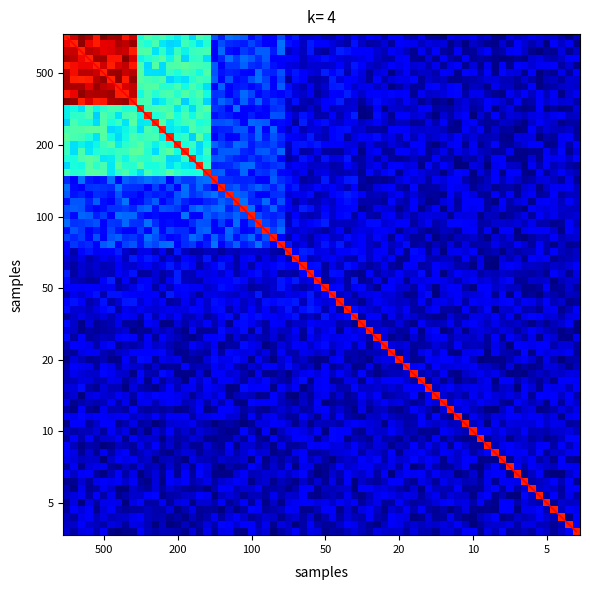

Does the chart display data point markers on the line(s)?

No